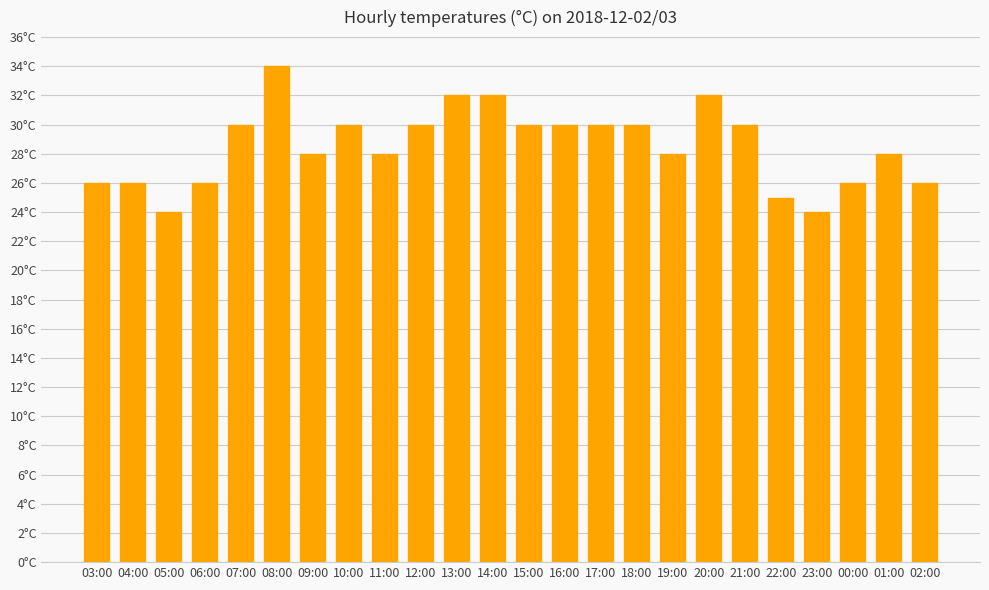

List the labels in order of value, largest first.

08:00, 13:00, 14:00, 20:00, 07:00, 10:00, 12:00, 15:00, 16:00, 17:00, 18:00, 21:00, 09:00, 11:00, 19:00, 01:00, 03:00, 04:00, 06:00, 00:00, 02:00, 22:00, 05:00, 23:00